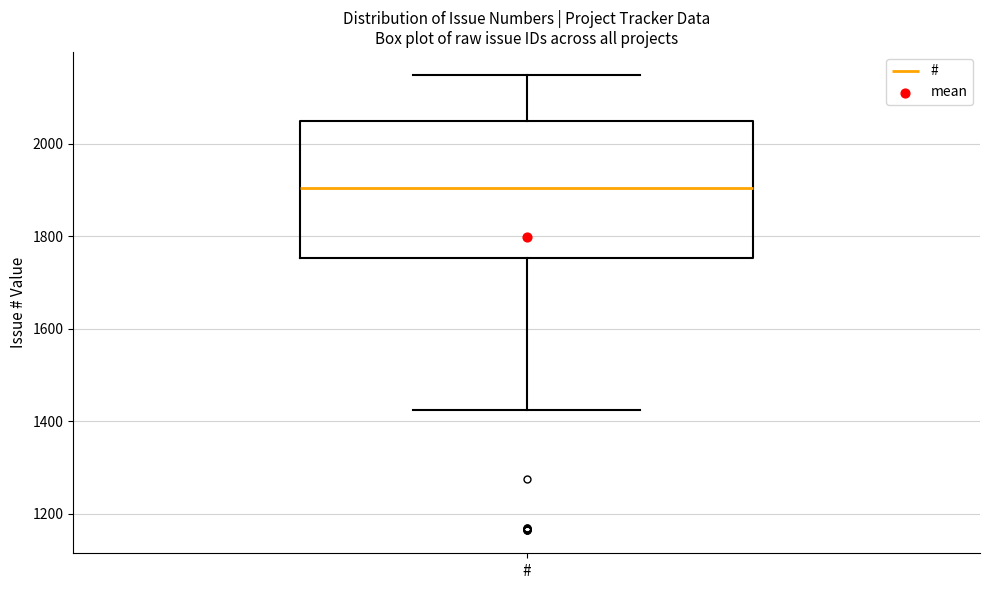

Transcribe this box plot: give where the median line is, the range the box spans, and where the two whiskers end, as read against the y-axis. The values are not printed on the chart, so give them approximately, as read against the axis.

median 1900, box 1760 to 2040, whiskers 1420 to 2140